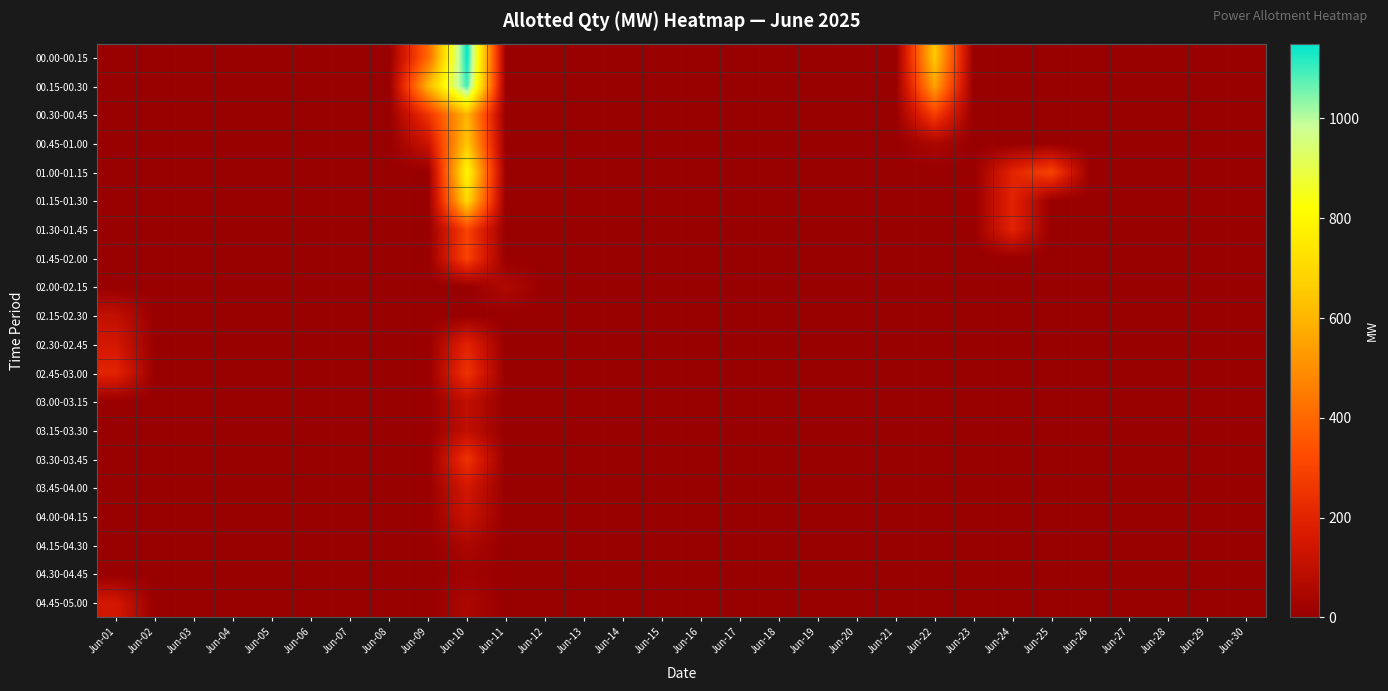

At Jun-19, list the series in order from largest to smallest.

00.00-00.15, 00.15-00.30, 00.30-00.45, 00.45-01.00, 01.00-01.15, 01.15-01.30, 01.30-01.45, 01.45-02.00, 02.00-02.15, 02.15-02.30, 02.30-02.45, 02.45-03.00, 03.00-03.15, 03.15-03.30, 03.30-03.45, 03.45-04.00, 04.00-04.15, 04.15-04.30, 04.30-04.45, 04.45-05.00